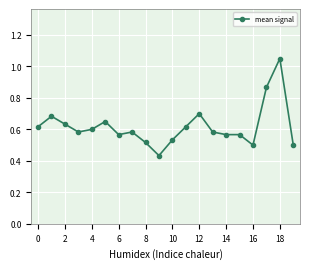

True or false: the data has more than 2 interior local peaks.

True